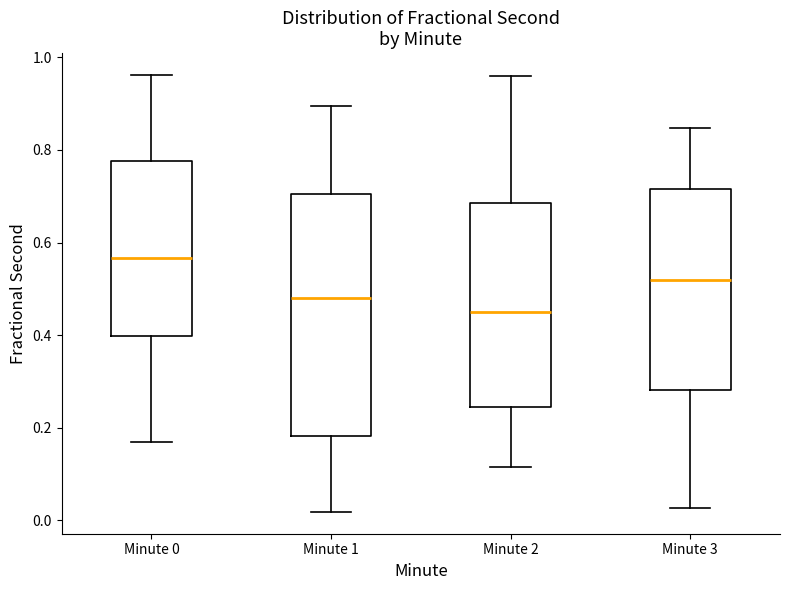

Which box is the tallest, from its lower edge to its upper edge?

Minute 1